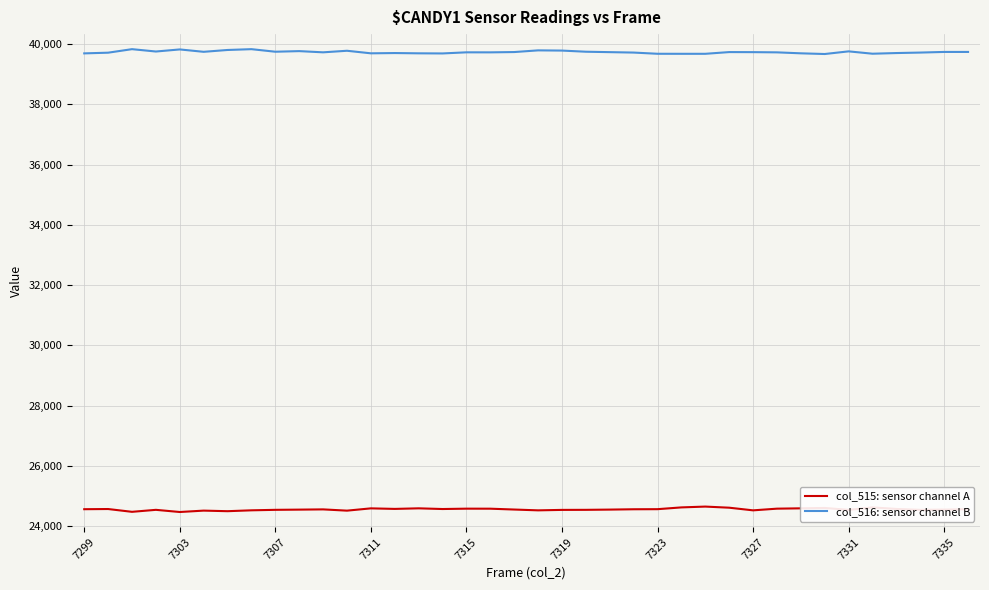

List the series in order of their overall mean, lowest first.

col_515: sensor channel A, col_516: sensor channel B